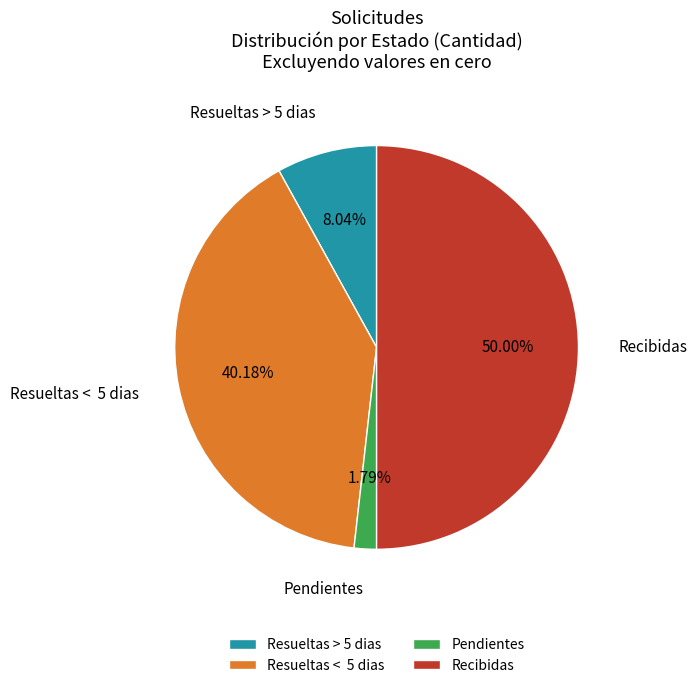

Which slice is the smallest?

Pendientes